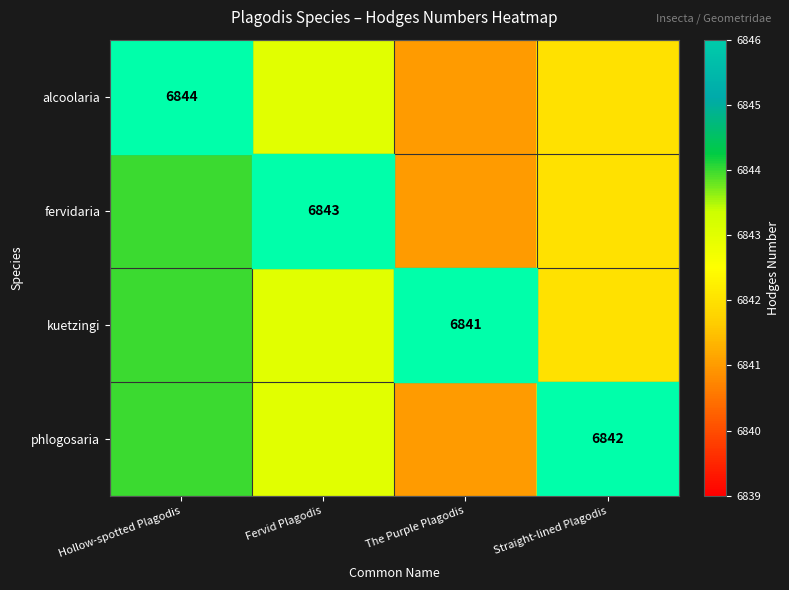

True or false: alcoolaria has a value of 9584 at Hollow-spotted Plagodis.

False